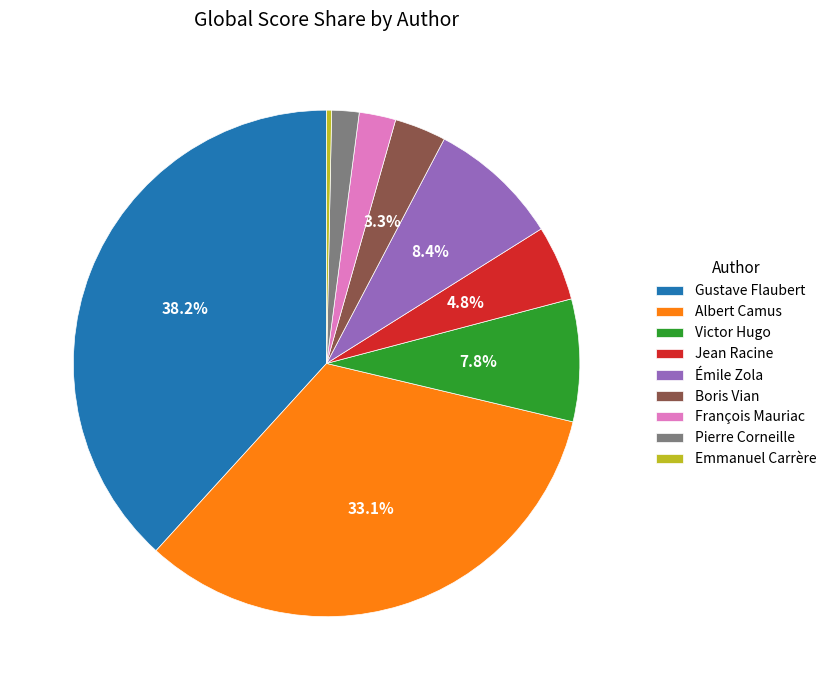

Is there any slice that represents more than half of the pie?

No